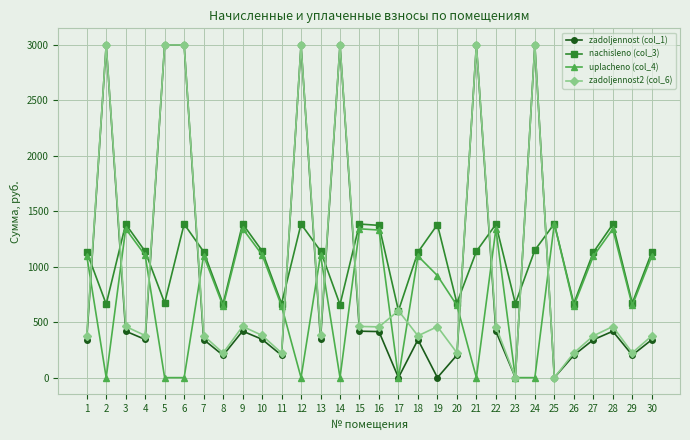

Which series has the largest total across all categories?

nachisleno (col_3)